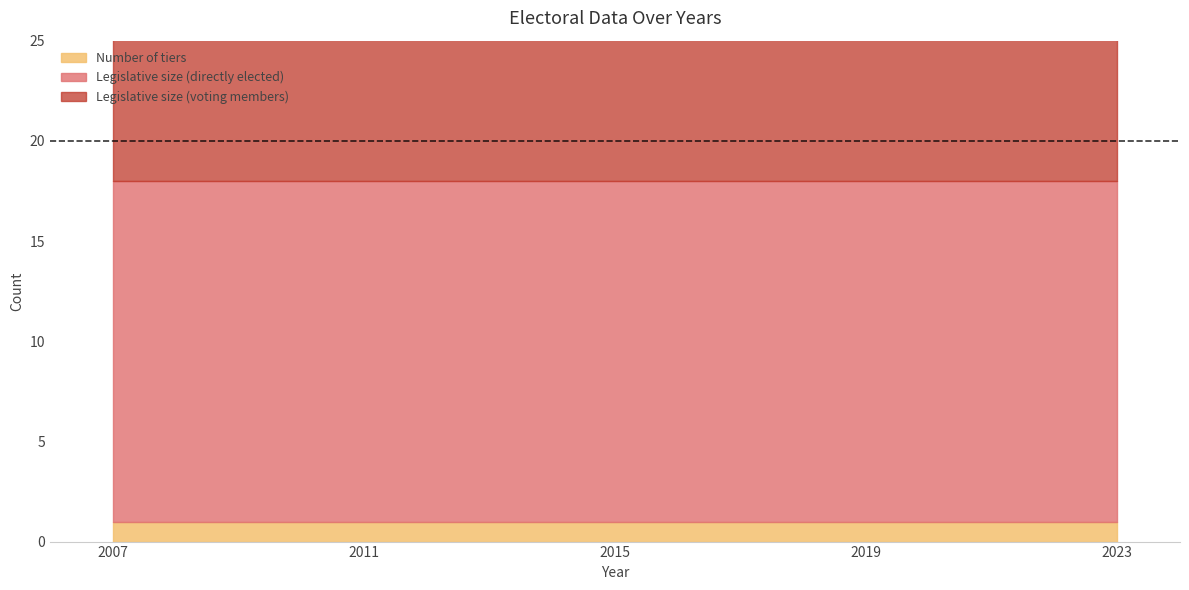

What is the total value across all series at 2015?

35